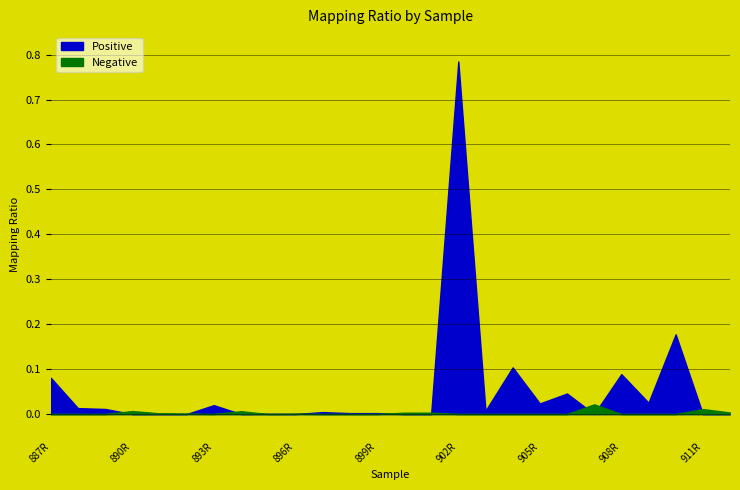

What is the maximum value shown in the chart?

0.8